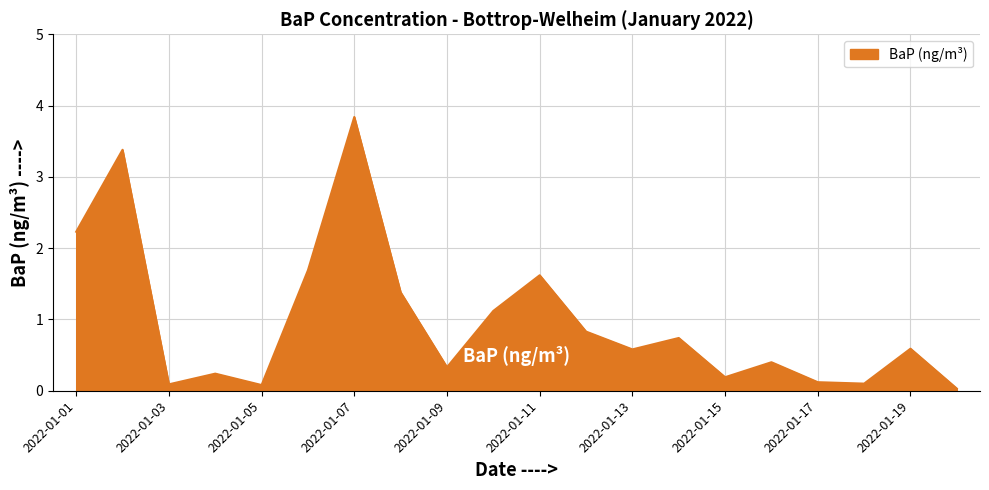

What is the greatest value displayed?

3.8